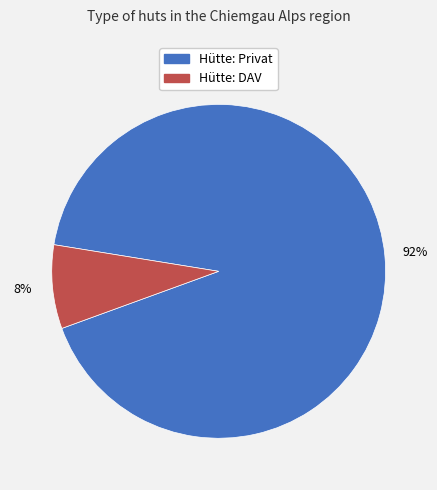

Which has a higher value, Hütte: Privat or Hütte: DAV?

Hütte: Privat